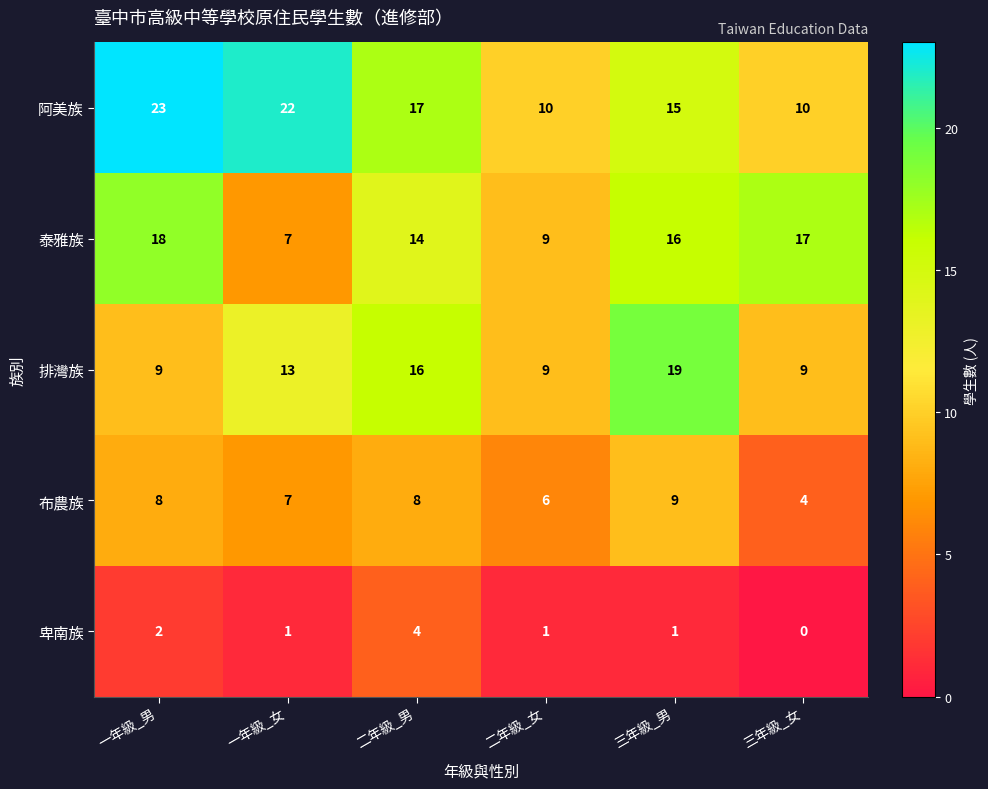

What is the sum of the 布農族 values at 一年級_女 and 三年級_女?

11